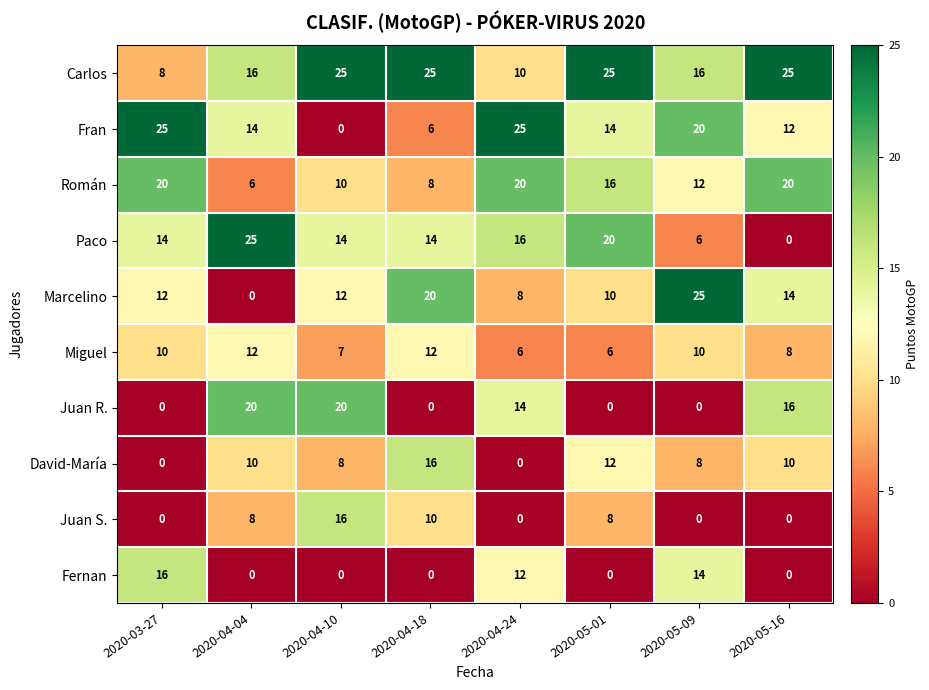

Count the David-María values in the range 8 to 12.

5